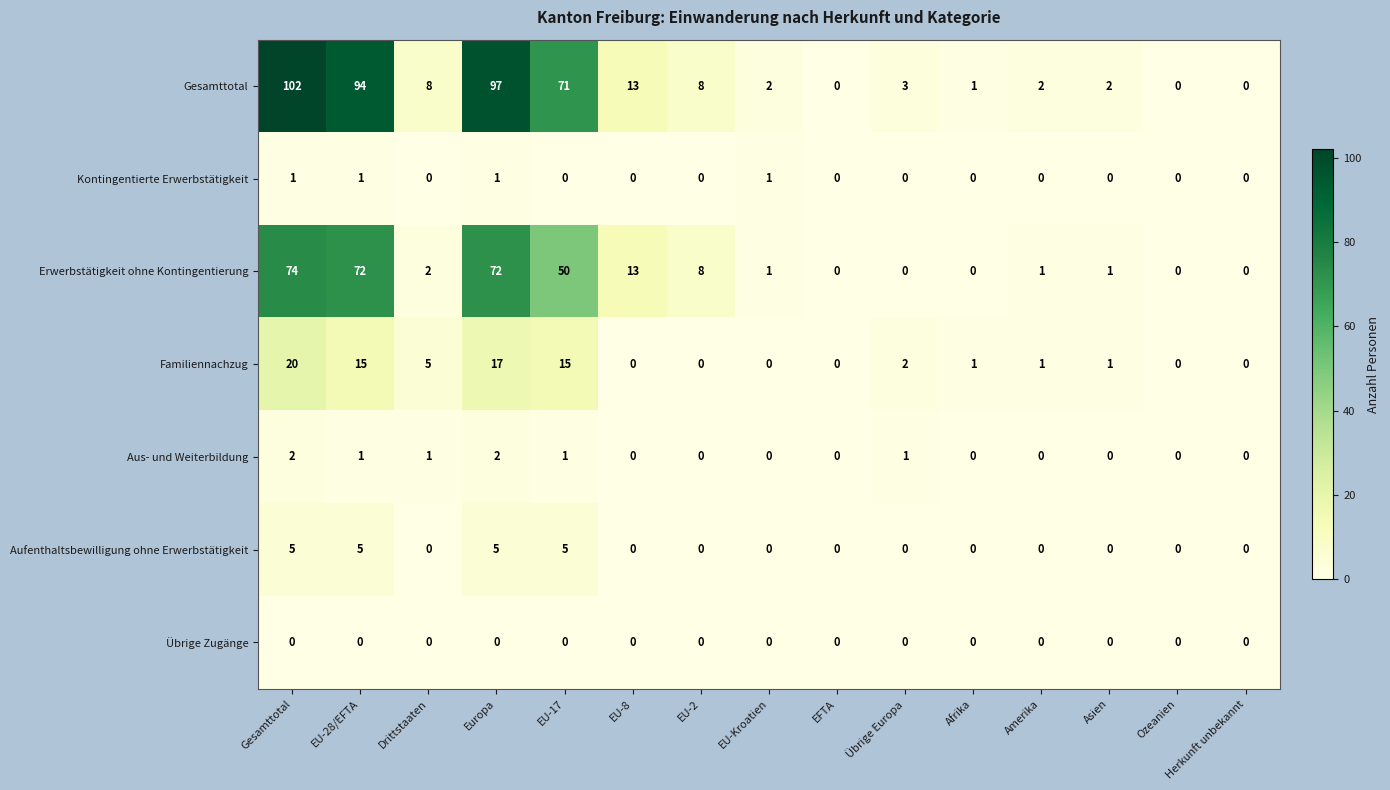

How many data points does each series have?

15